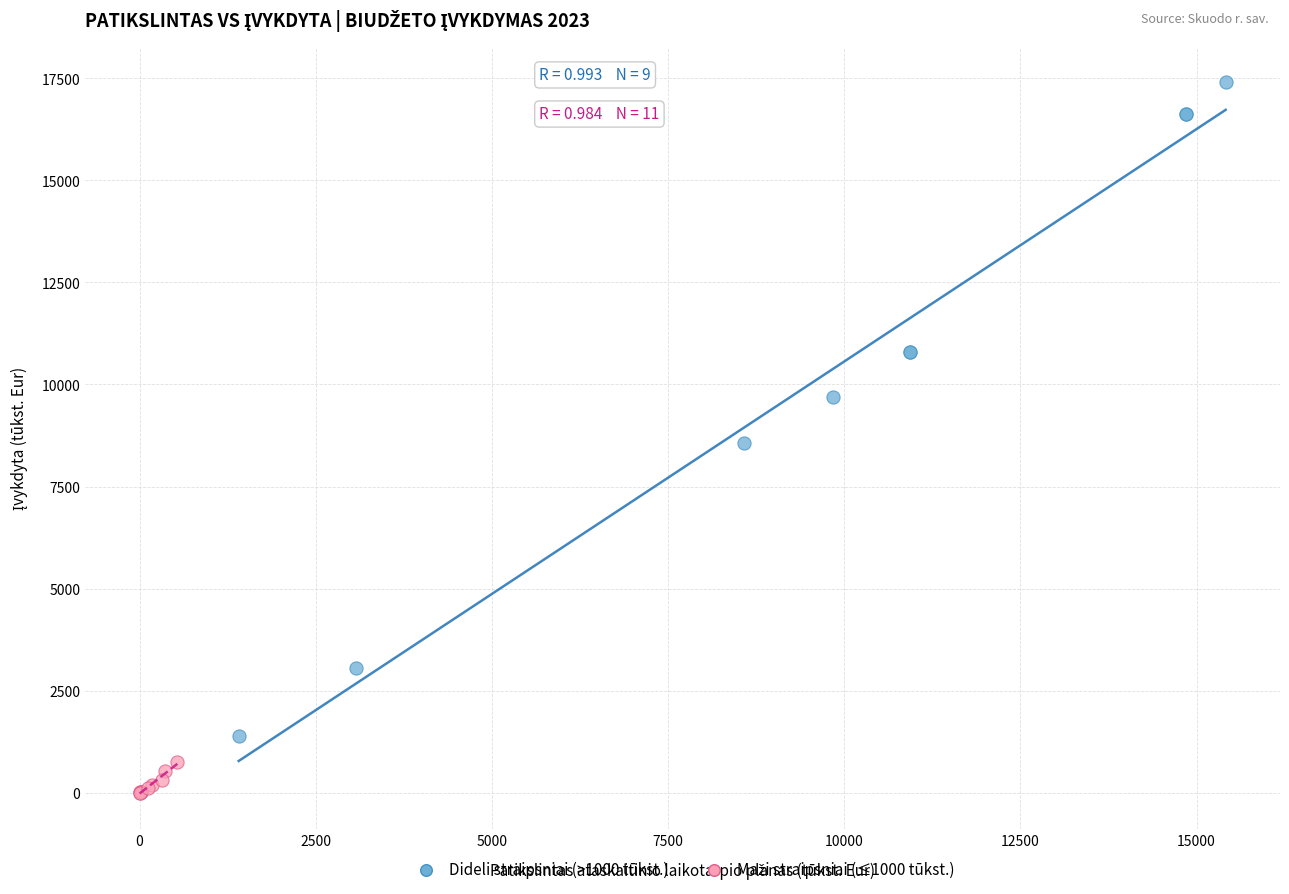

Which series reaches the maximum Y coordinate?

Dideli straipsniai (>1000 tūkst.)